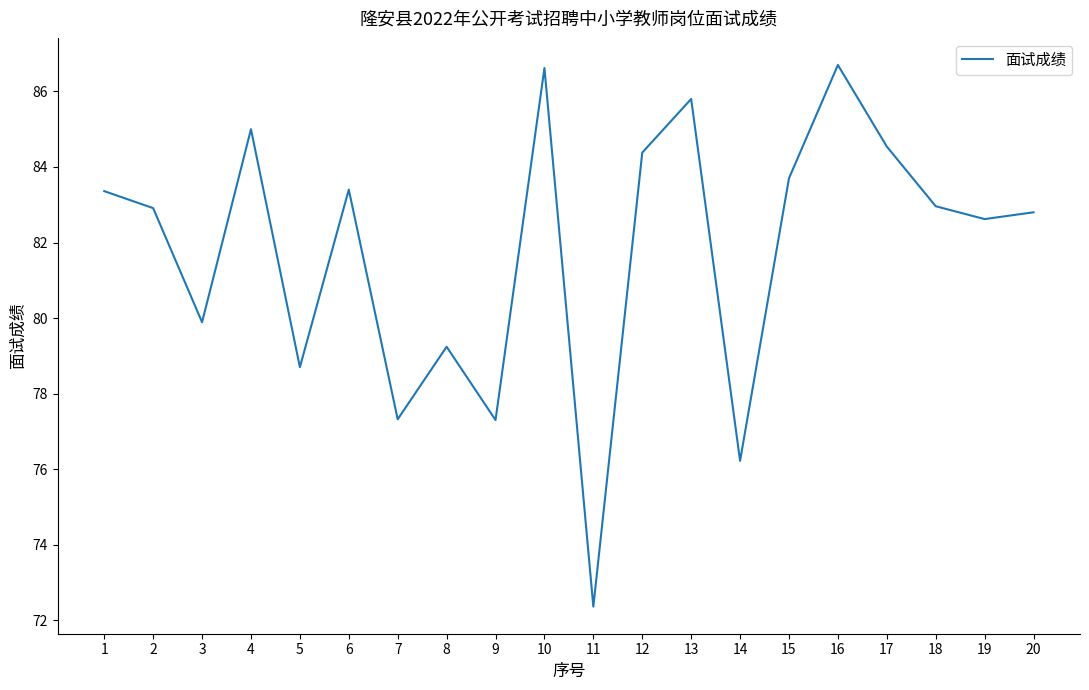

At which category does the data reach its first local peak?

4